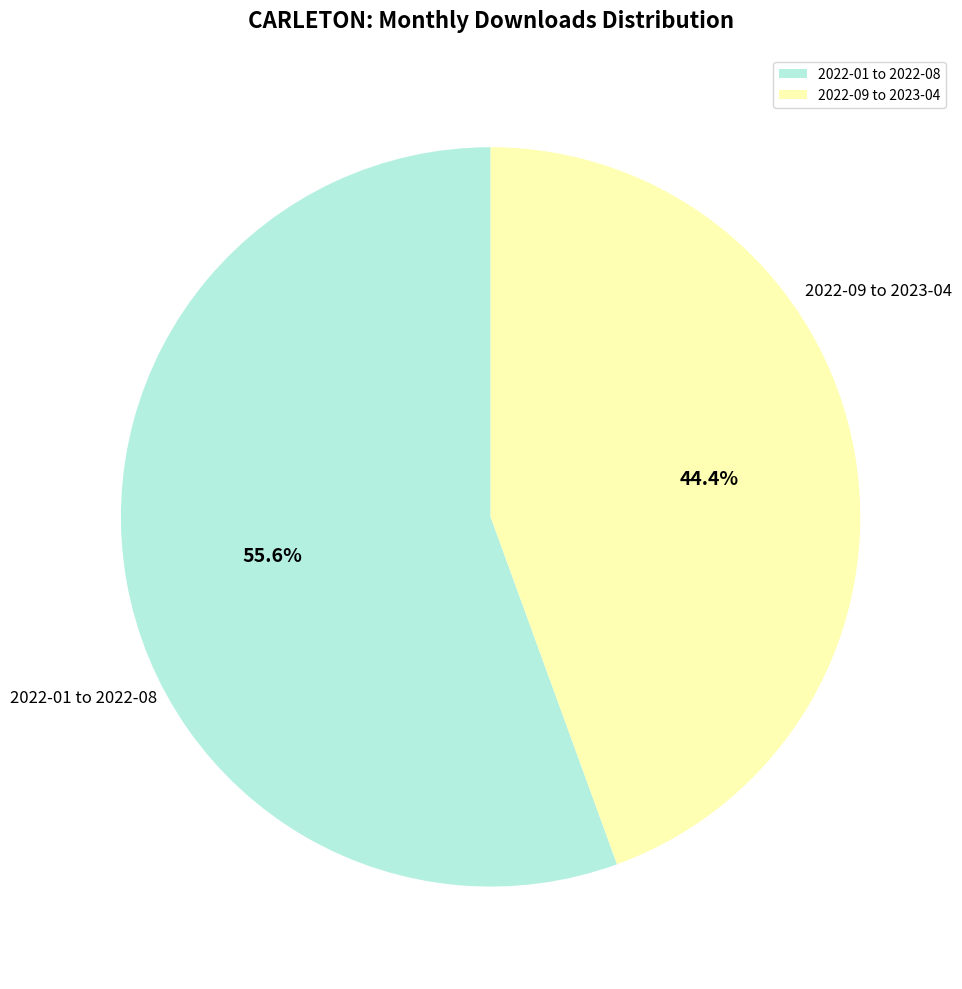

Which has a higher value, 2022-09 to 2023-04 or 2022-01 to 2022-08?

2022-01 to 2022-08